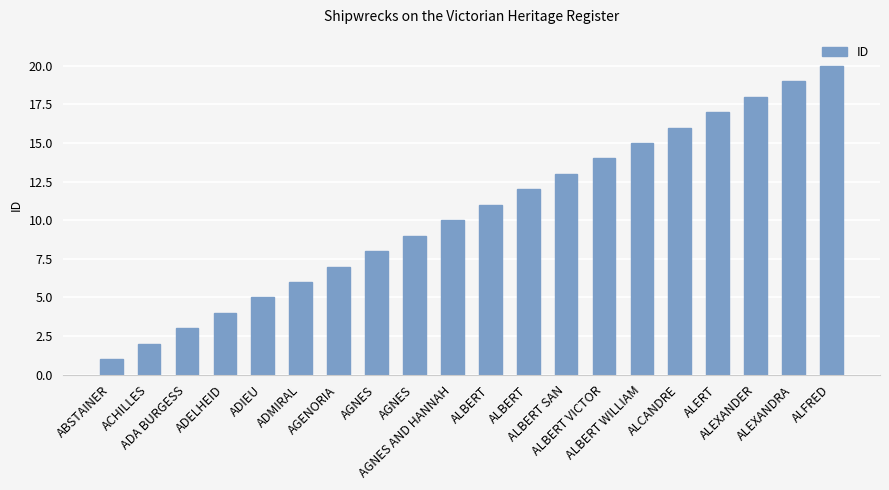

How many series are shown in this chart?

1